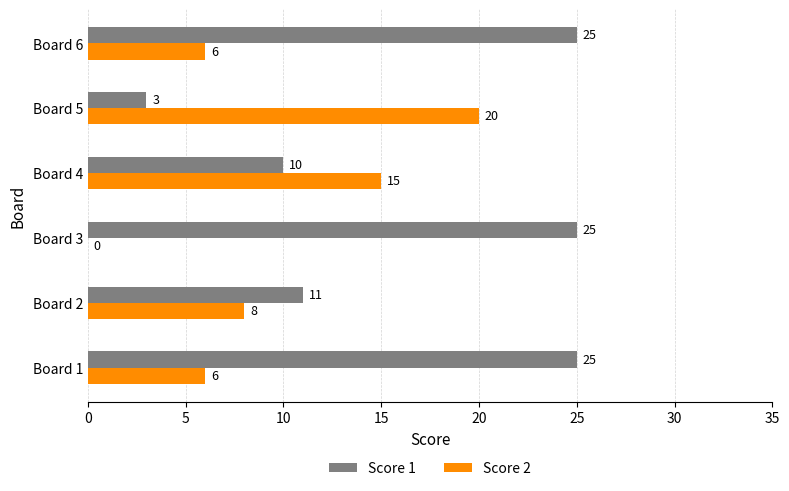

Which series changed the most between Board 3 and Board 6?

Score 2